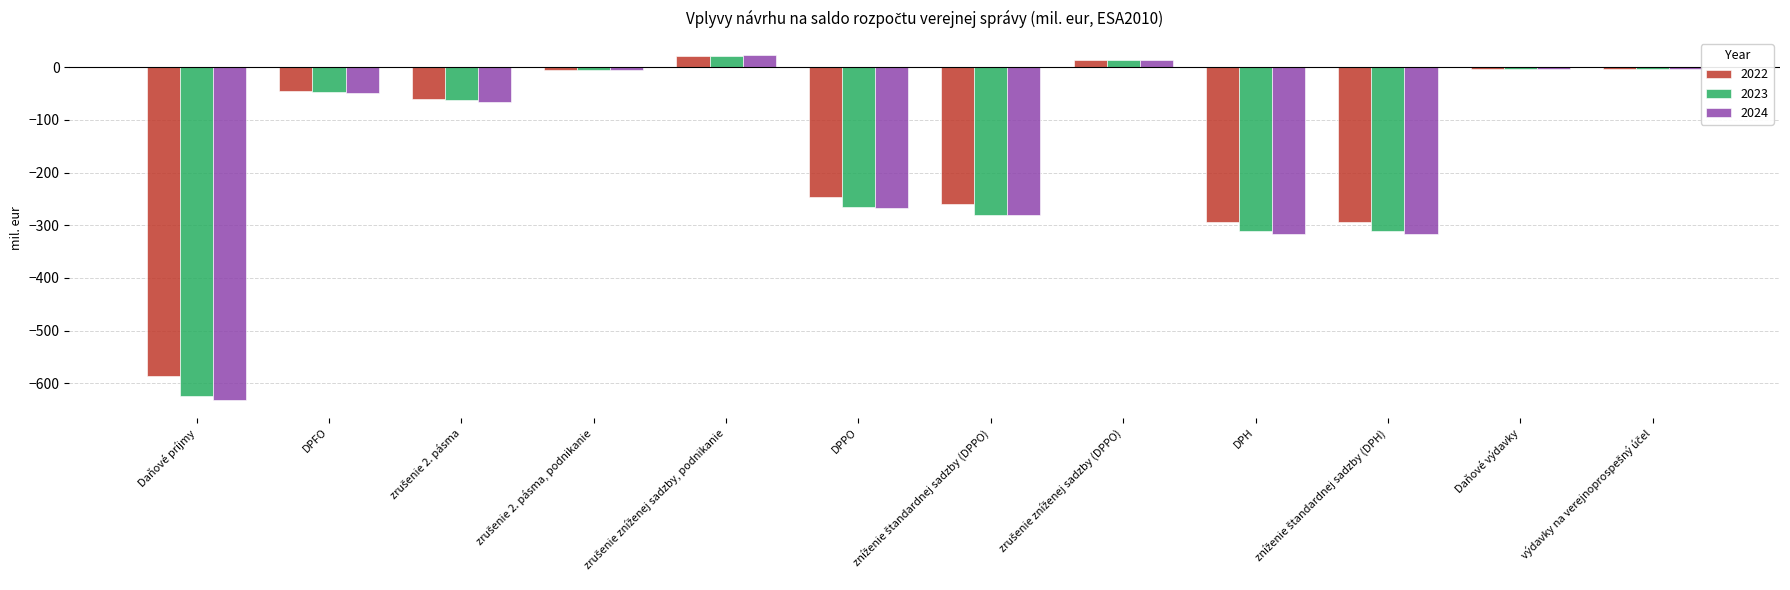

What is the difference between the maximum and minimum values in the 2023 series?

645.7